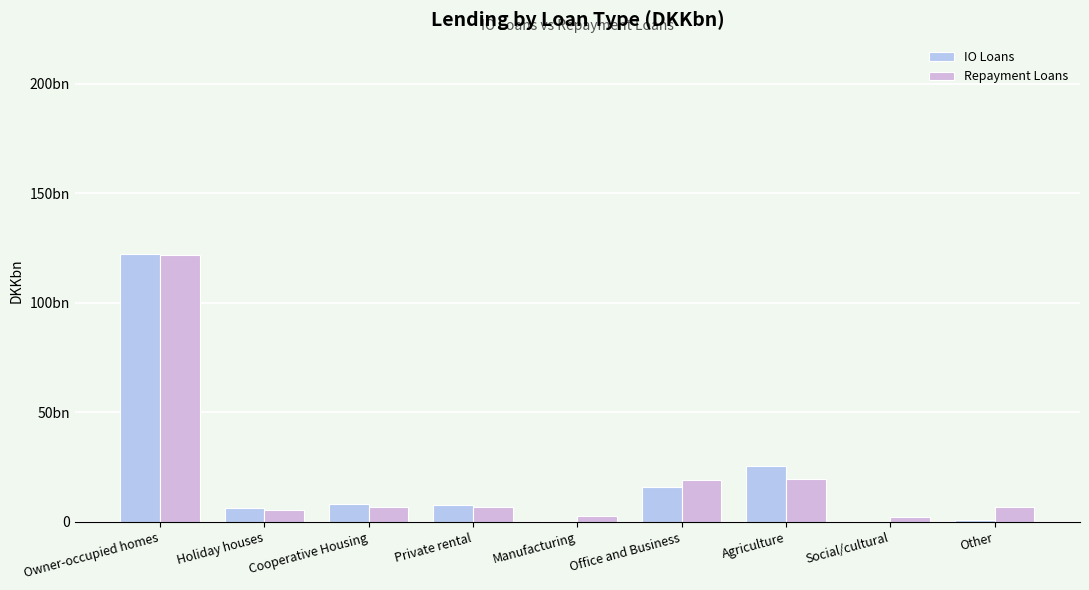

What is the label of the 3rd bar from the left?

Cooperative Housing